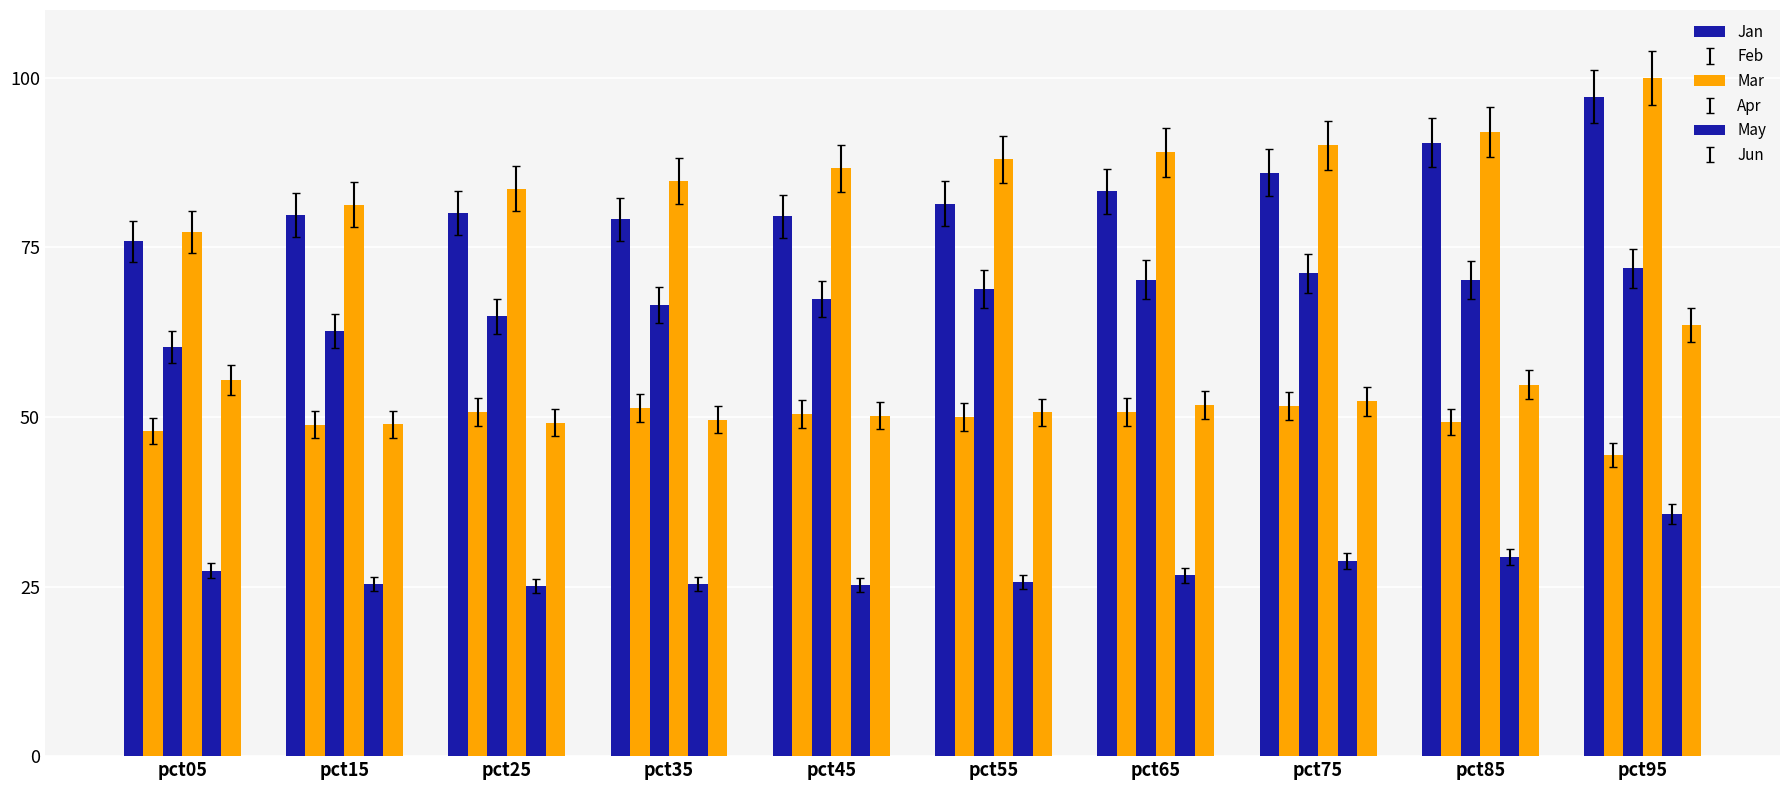

Rank the categories by Jun value from highest to lowest.

pct95, pct05, pct85, pct75, pct65, pct55, pct45, pct35, pct25, pct15